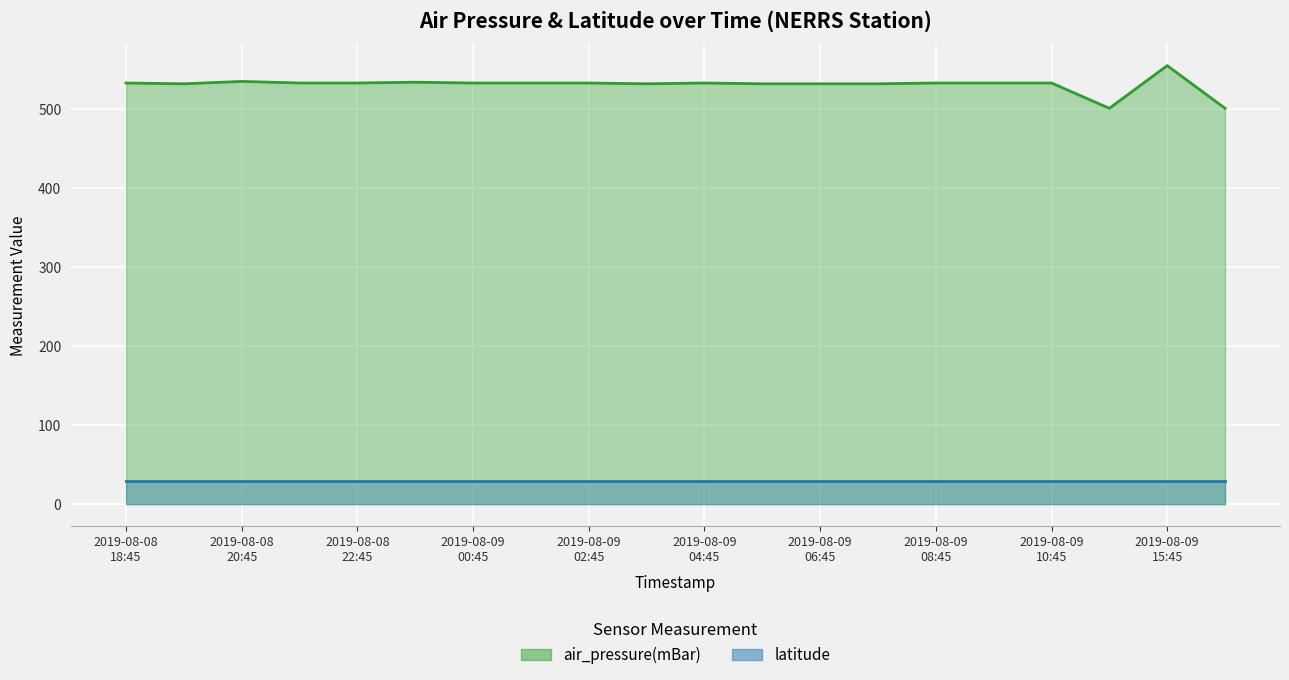

What is the label of the 17th point from the left?

2019-08-09 10:45